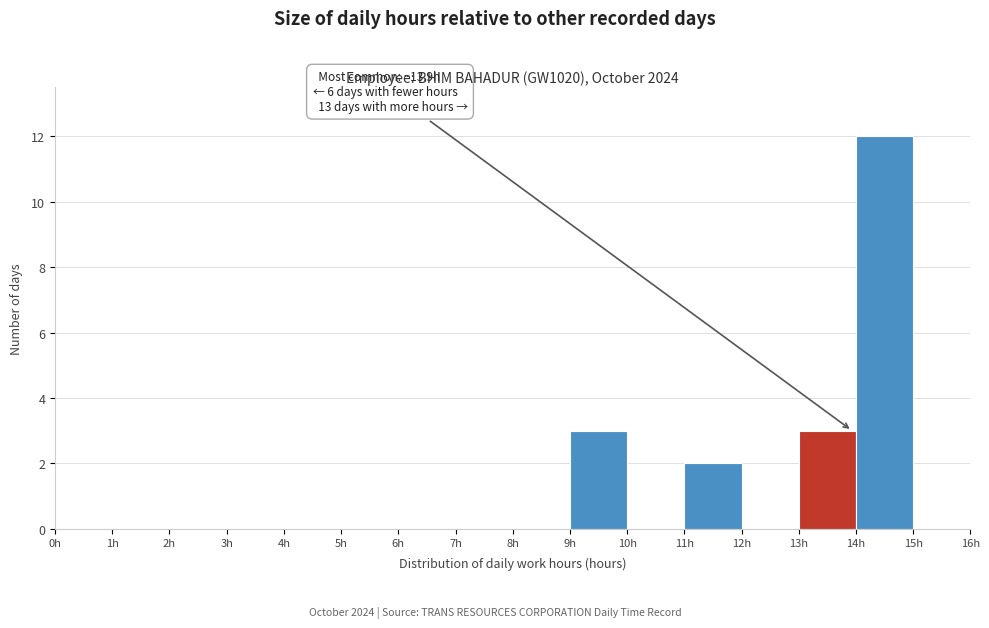

Over which range of the x-axis is the bar tallest?

14 to 15